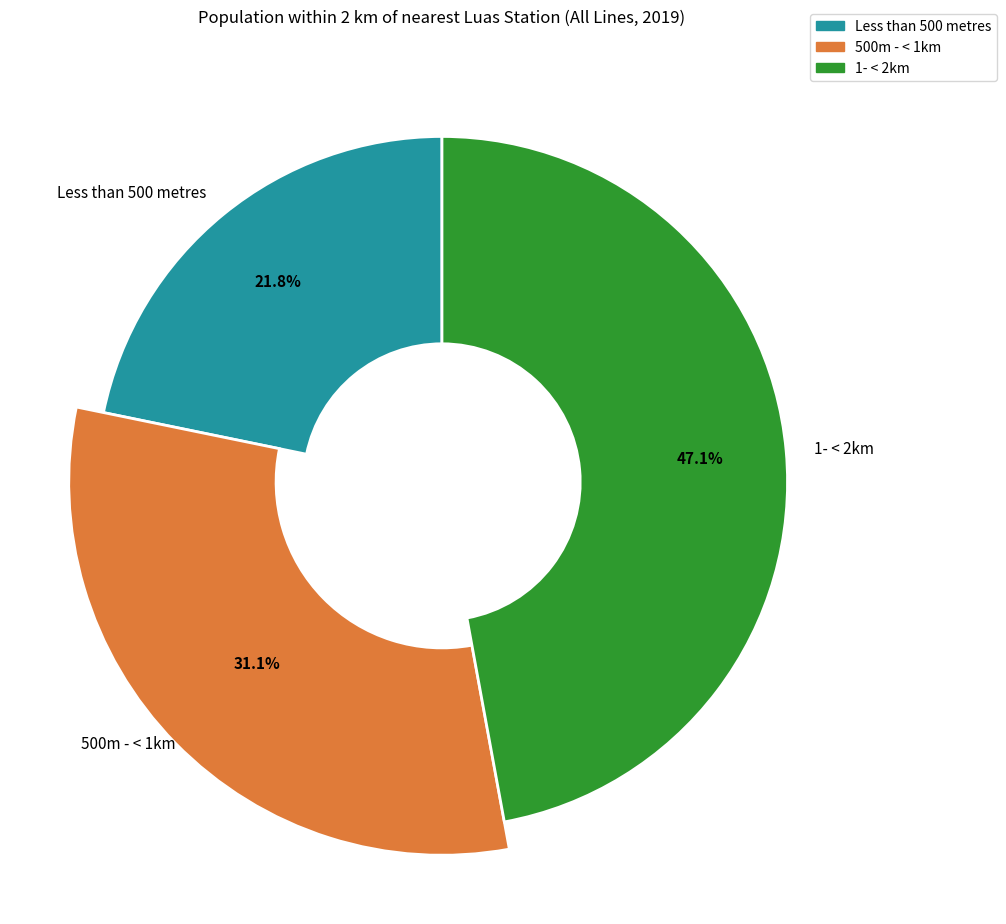

Is the sum of 1- < 2km and Less than 500 metres greater than half?

Yes